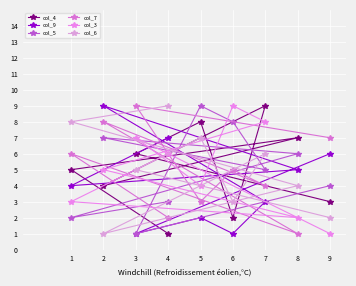

Which series has the widest spread of values?

col_4